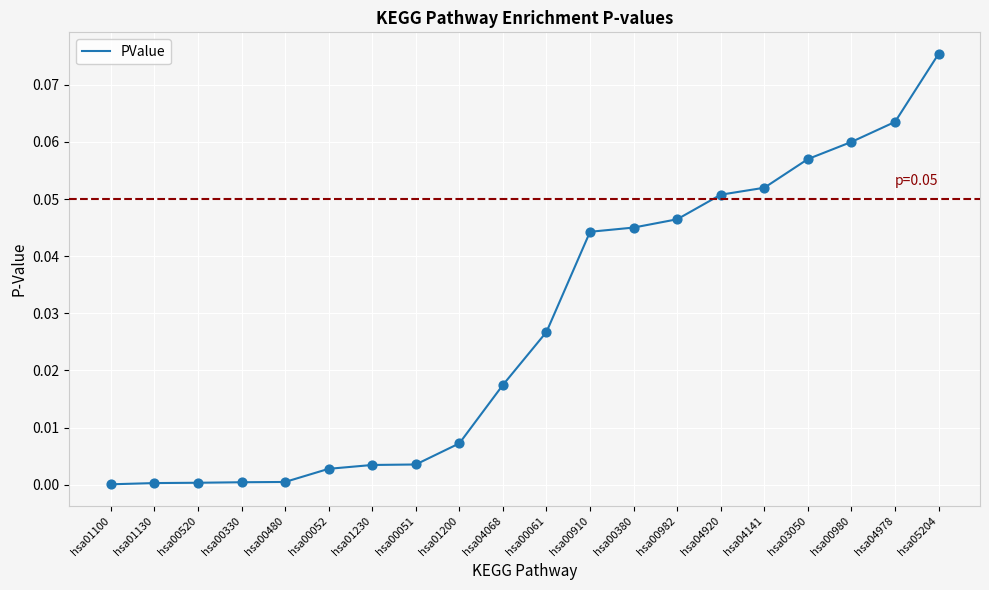

Between hsa04141 and hsa04920, which is larger?

hsa04141